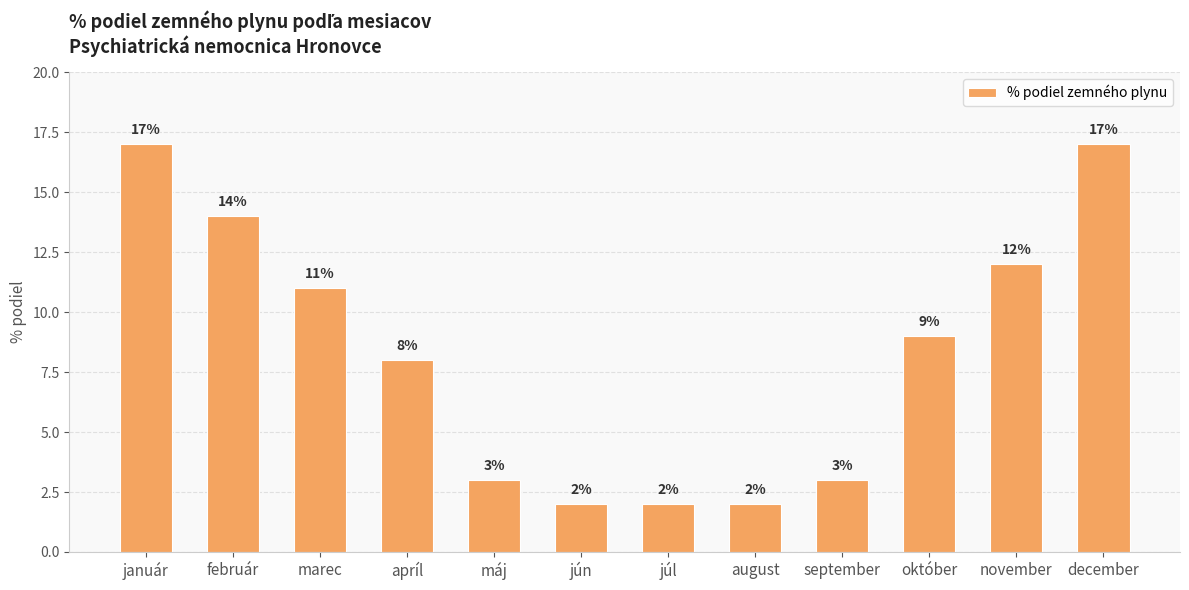

What is the label of the 9th bar from the left?

september